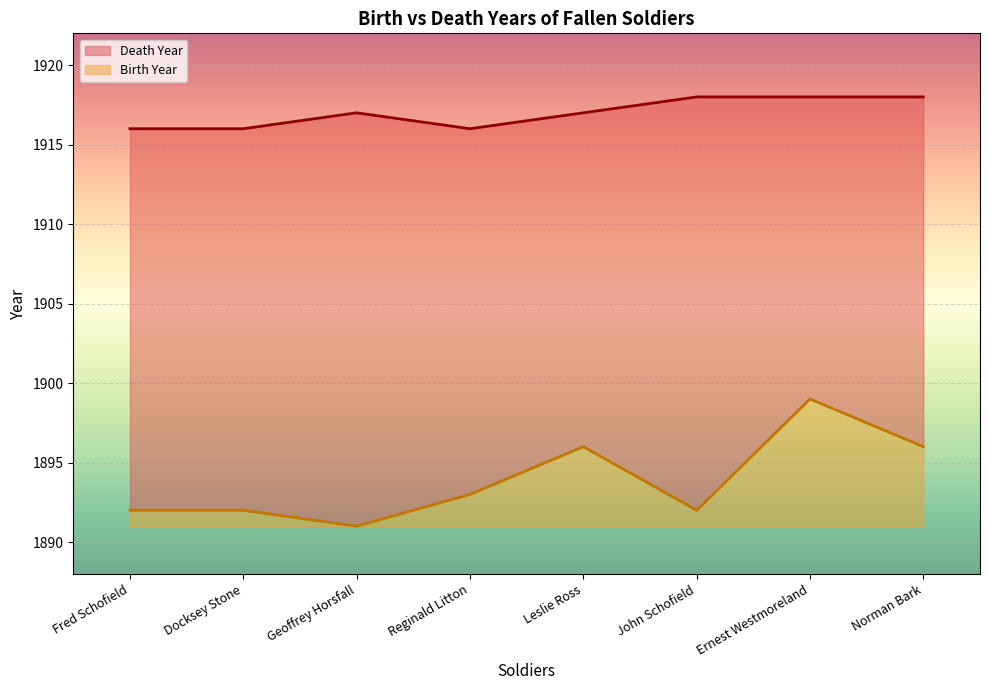

At which label does Death Year reach its minimum?

Fred Schofield